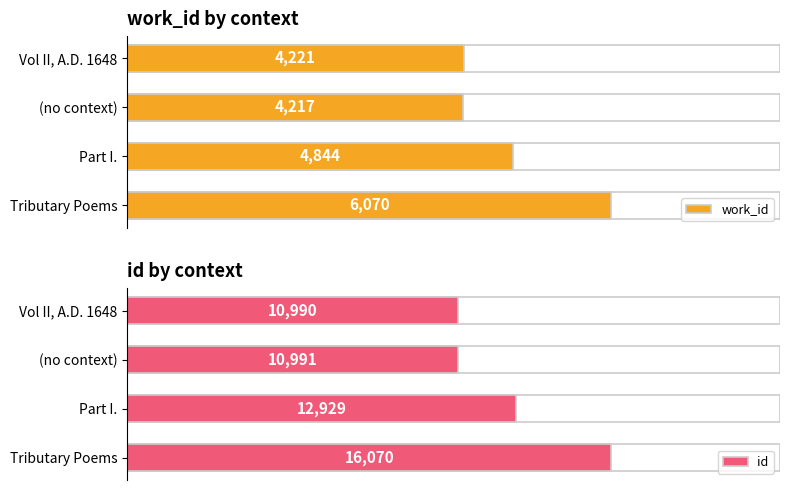

How many groups of bars are there?

4